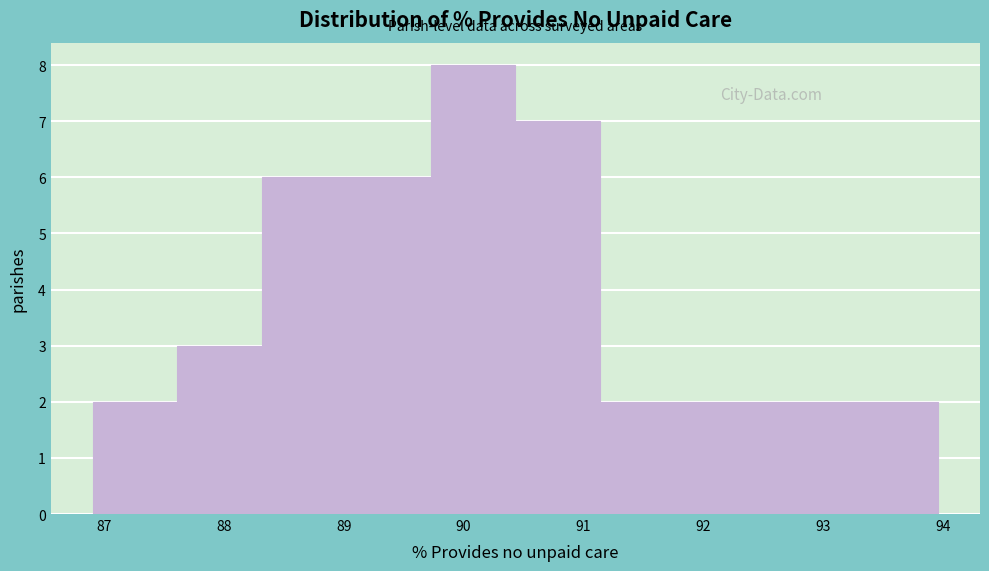

Which range on the x-axis has the tallest bar?

89.7 to 90.4